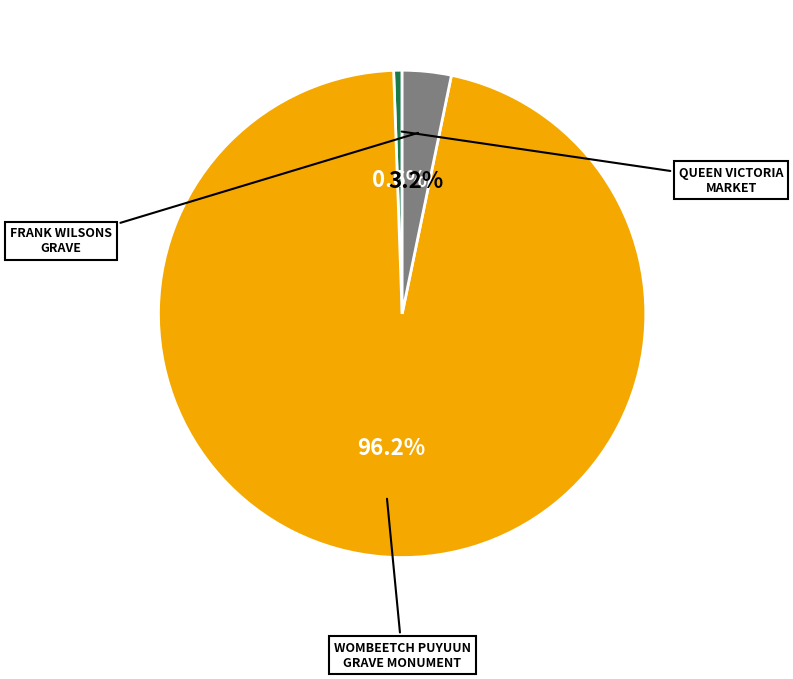

Does any single category account for the majority?

Yes